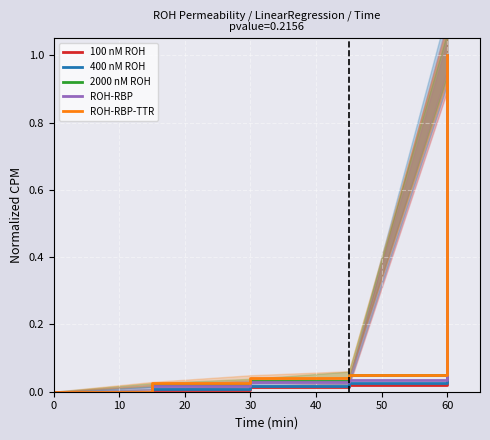

What is the maximum value for 100 nM ROH?

1.0